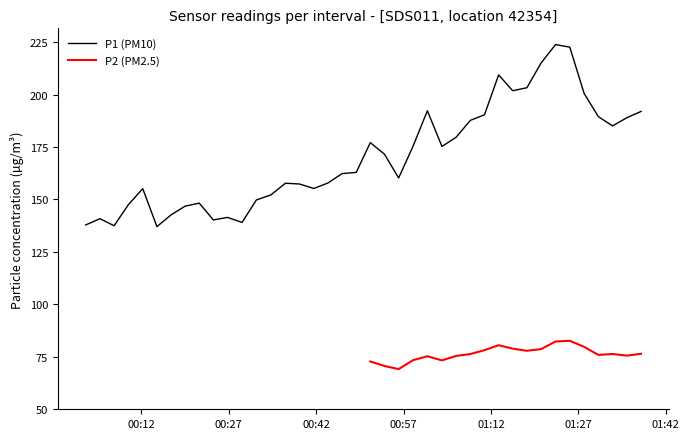

What is the lowest value of the P1 (PM10) series?

137.1